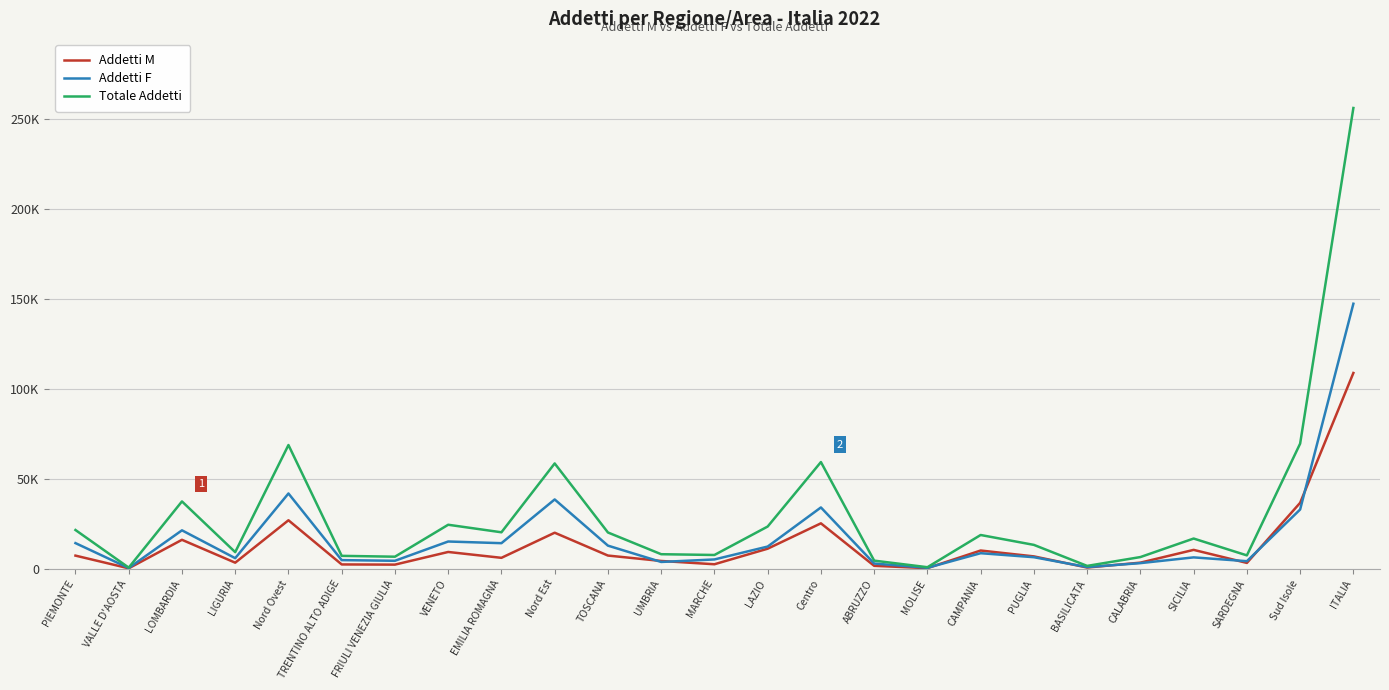

Which label corresponds to the largest value in the chart?

ITALIA